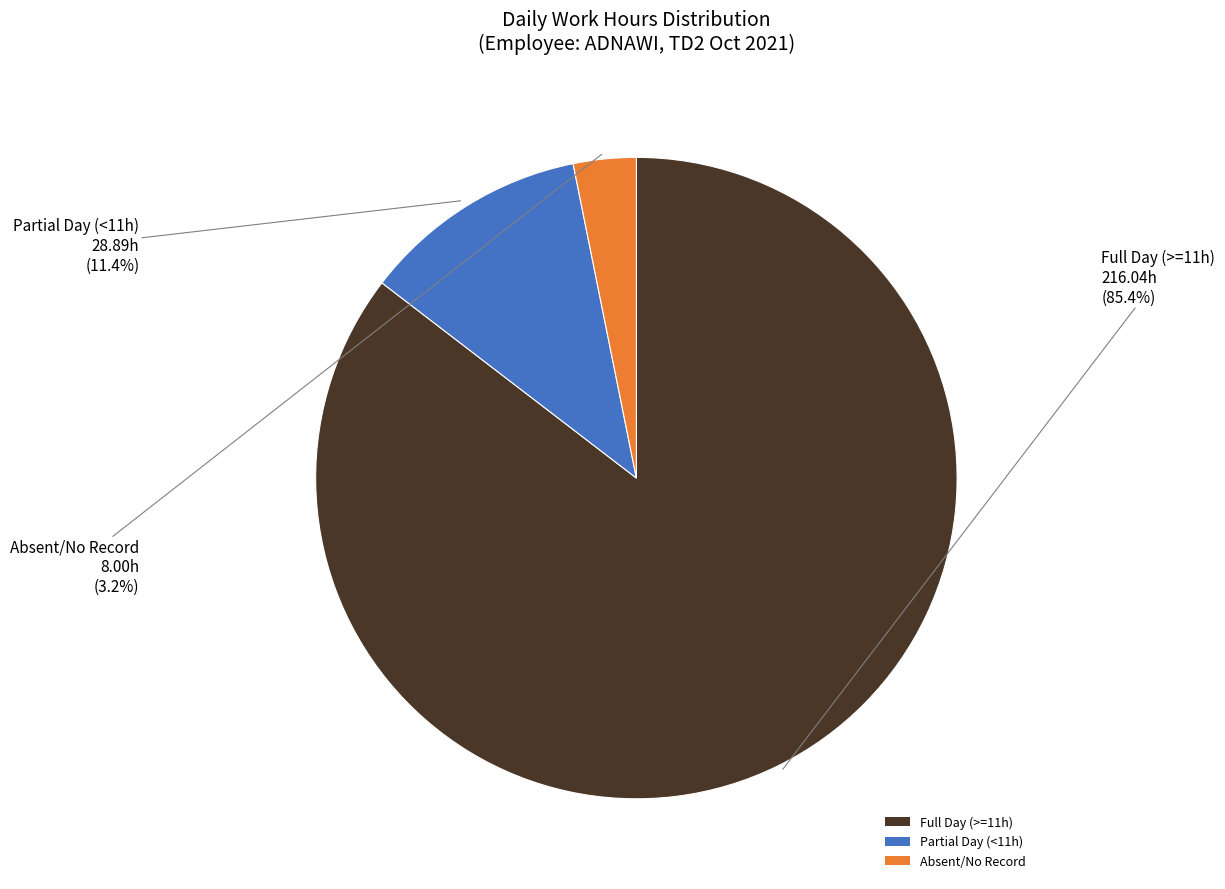

Is there any slice that represents more than half of the pie?

Yes